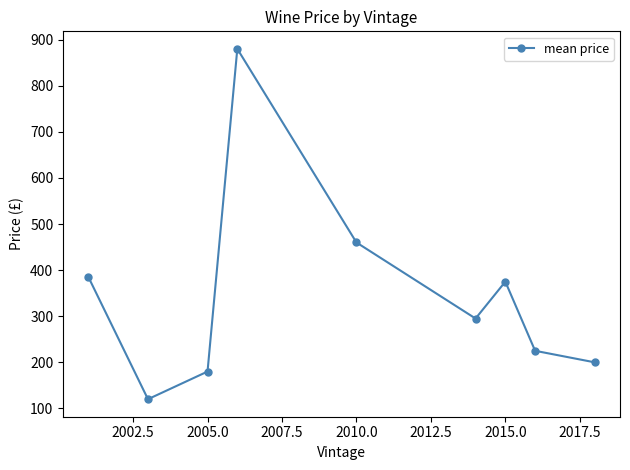

What is the difference between the second highest and minimum values?

340